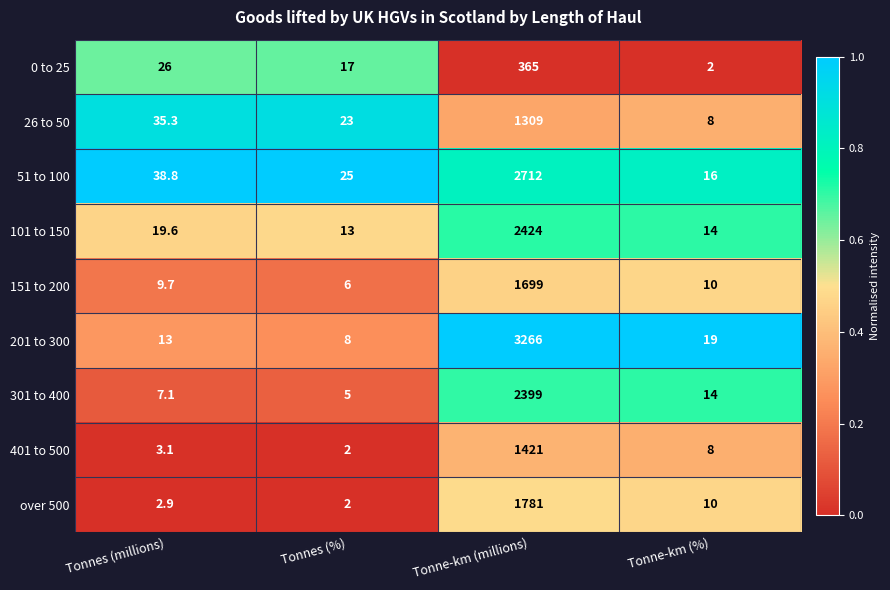

What is the sum of the 401 to 500 values at Tonnes (millions) and Tonne-km (millions)?

1424.1